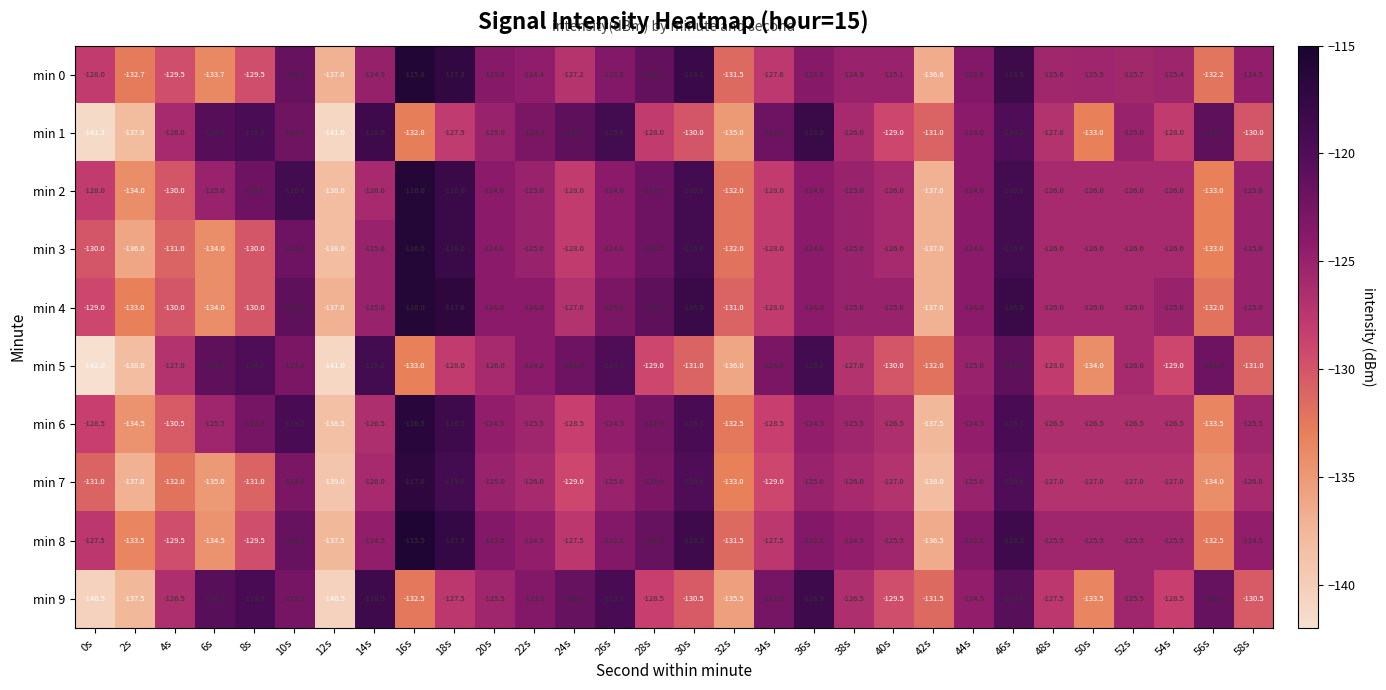

What is the sum of the min 4 values at 32s and 28s?

-252.0